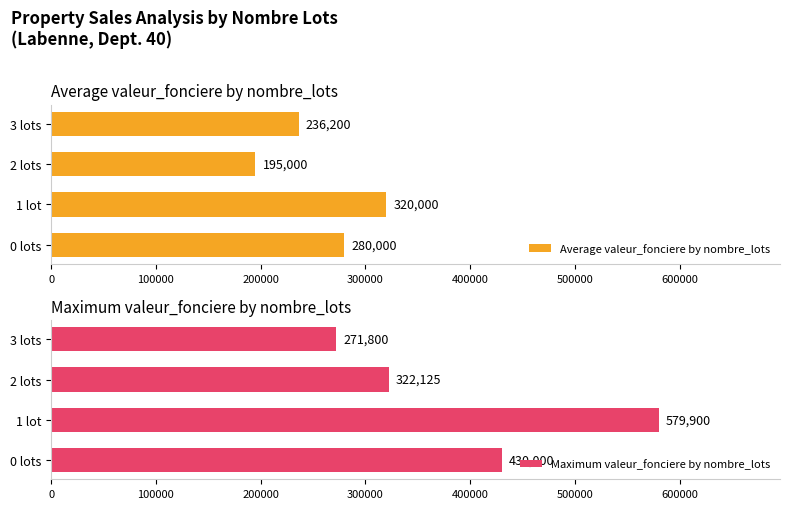

Rank the series by their average value, from lowest to highest.

Average valeur_fonciere by nombre_lots, Maximum valeur_fonciere by nombre_lots